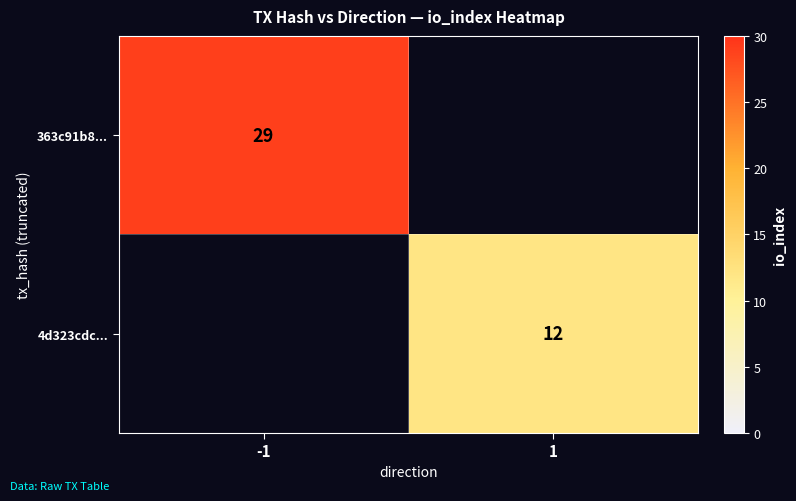

Is it true that 4d323cdc... equals 12 at 1?

True